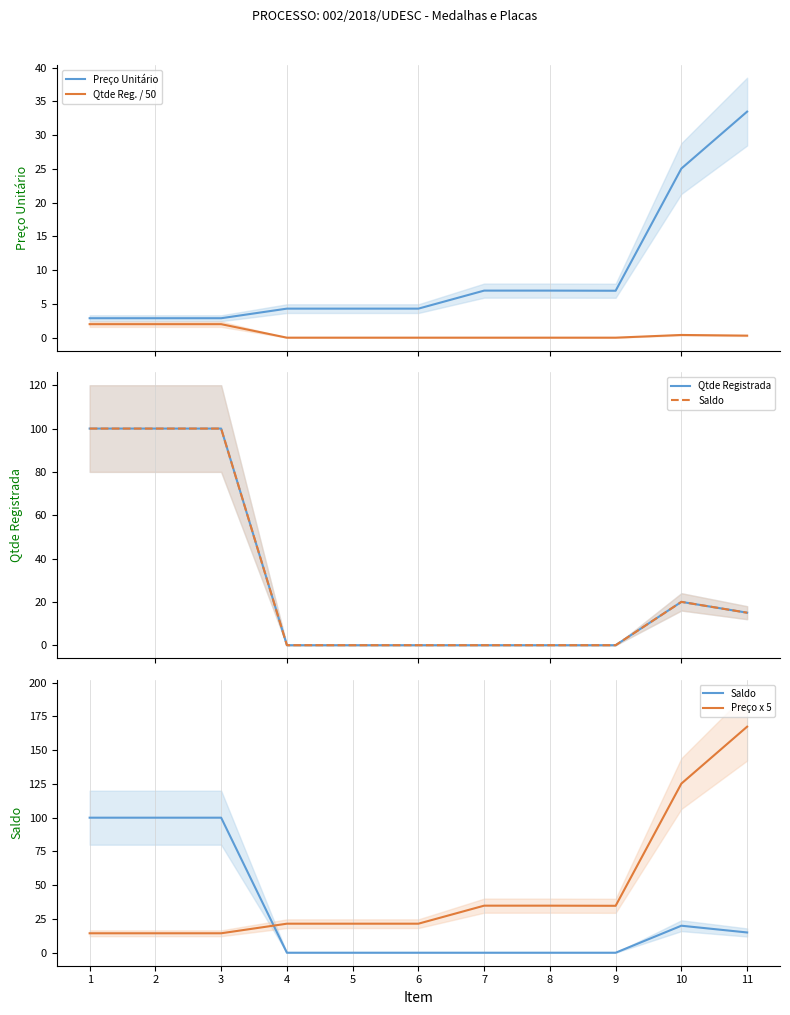

Which category has the lowest value across all series?

4